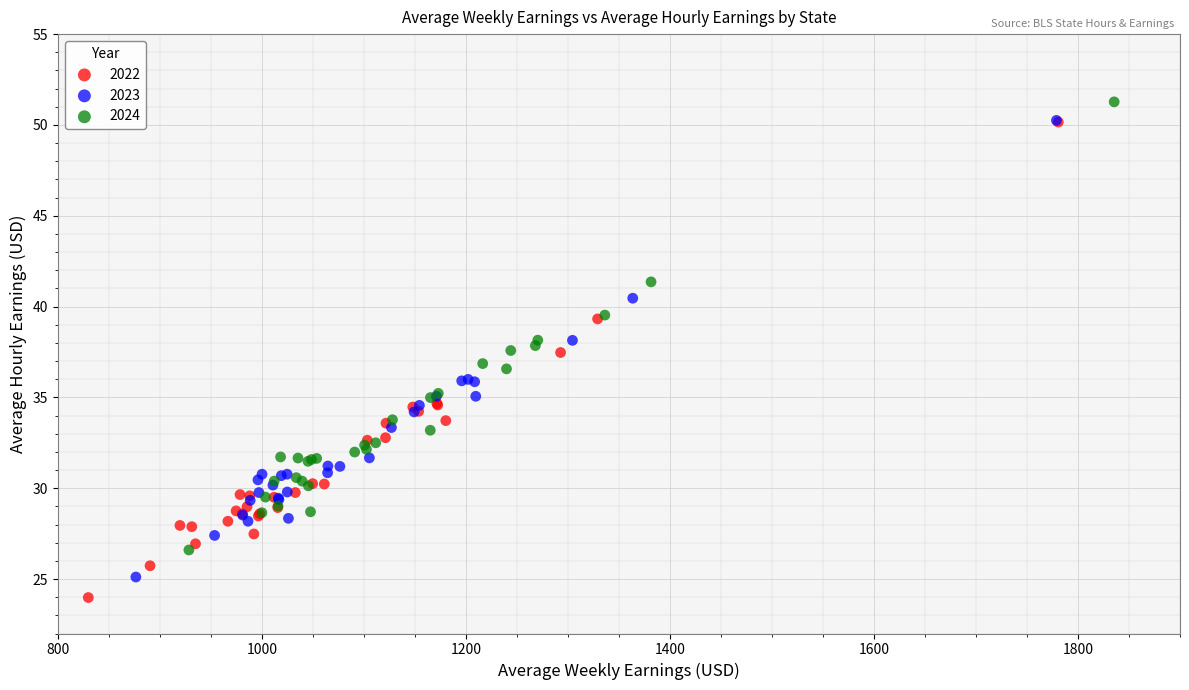

Which series has the widest spread of Y values?

2022